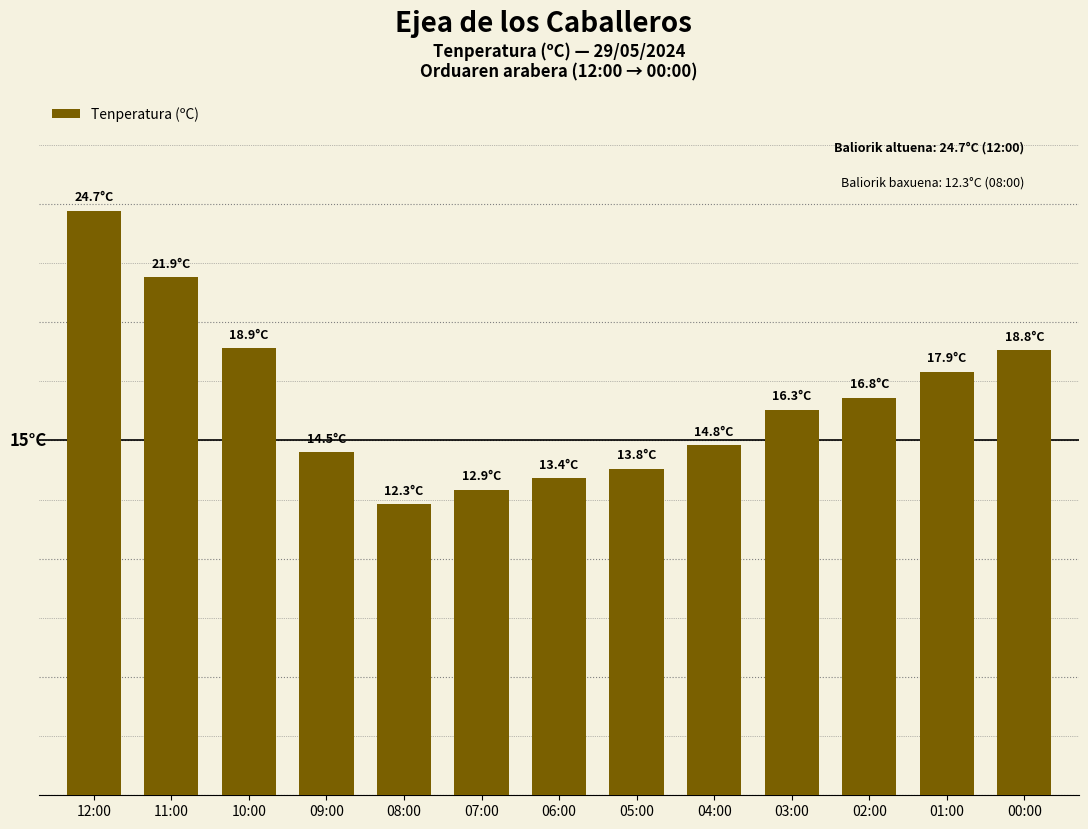

True or false: the data shows 14.5 at 09:00.

True